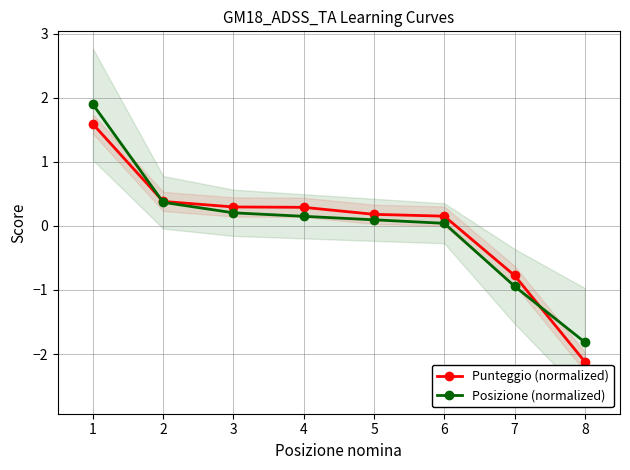

Is it true that Punteggio (normalized) equals 0.2 at 5?

True